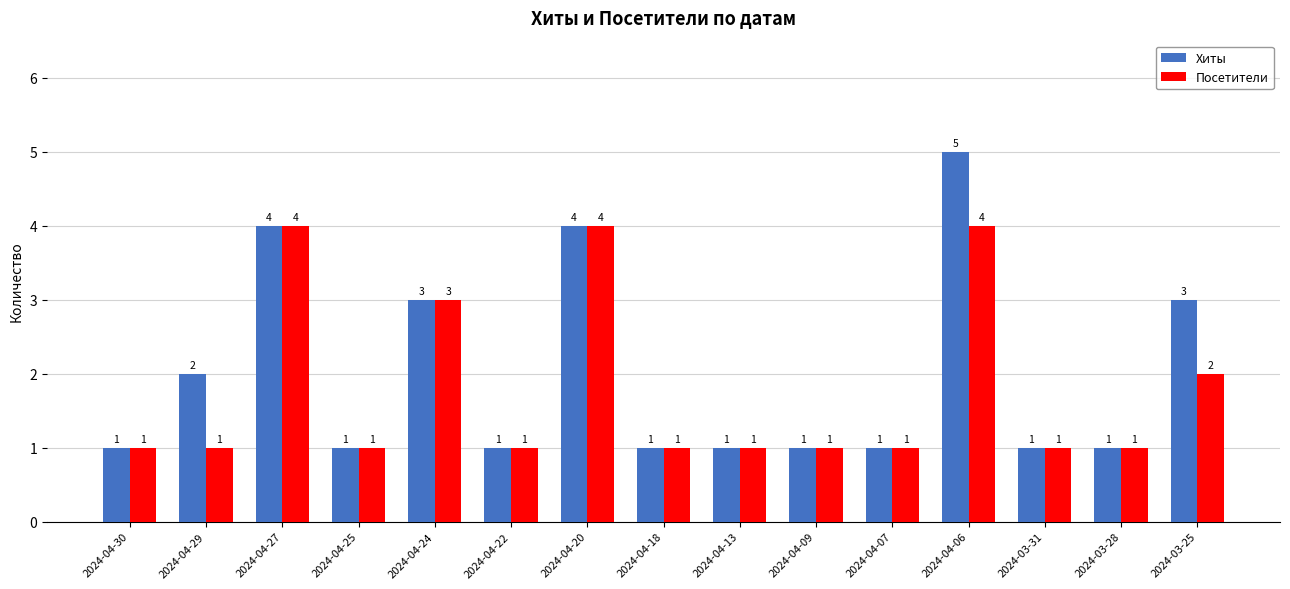

Is it true that Хиты equals 1 at 2024-04-13?

True